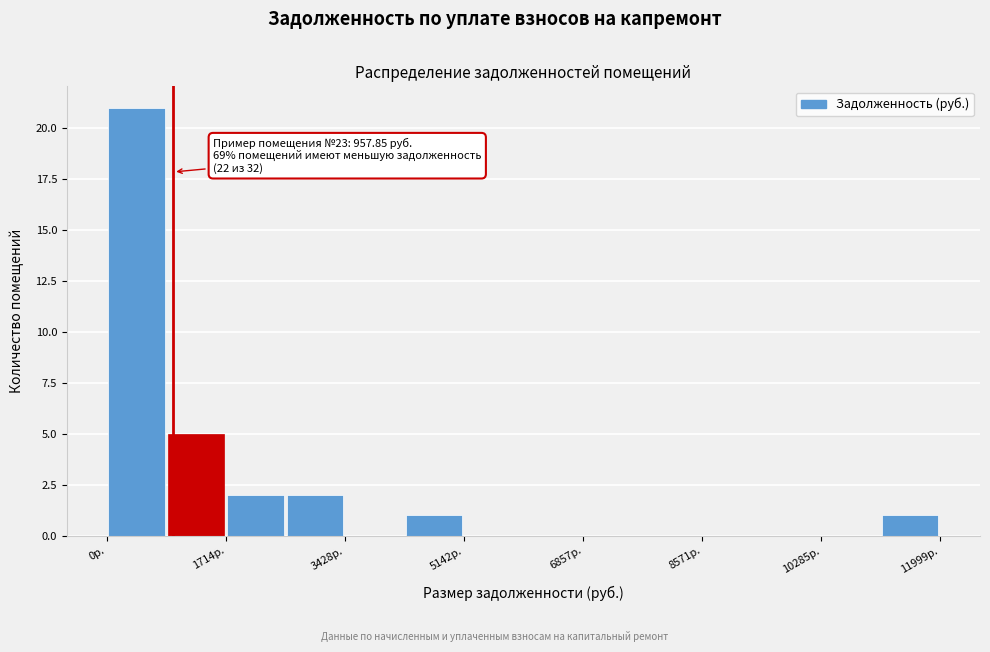

Which range on the x-axis has the tallest bar?

0 to 800